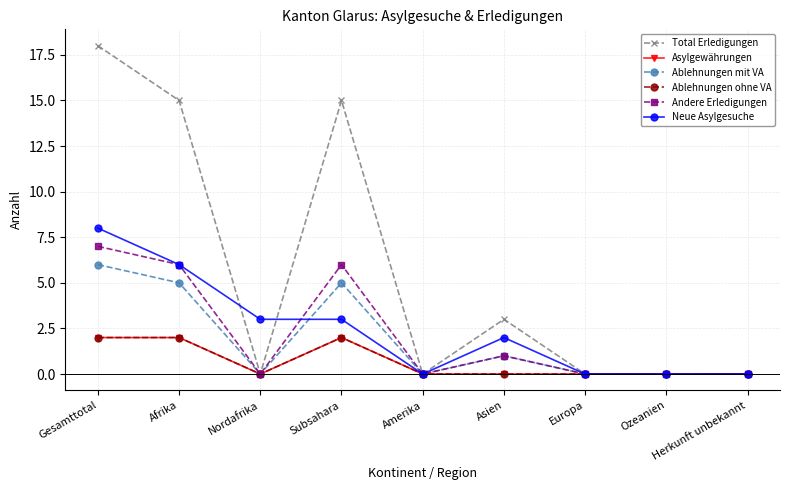

Does the chart have visible grid lines?

Yes